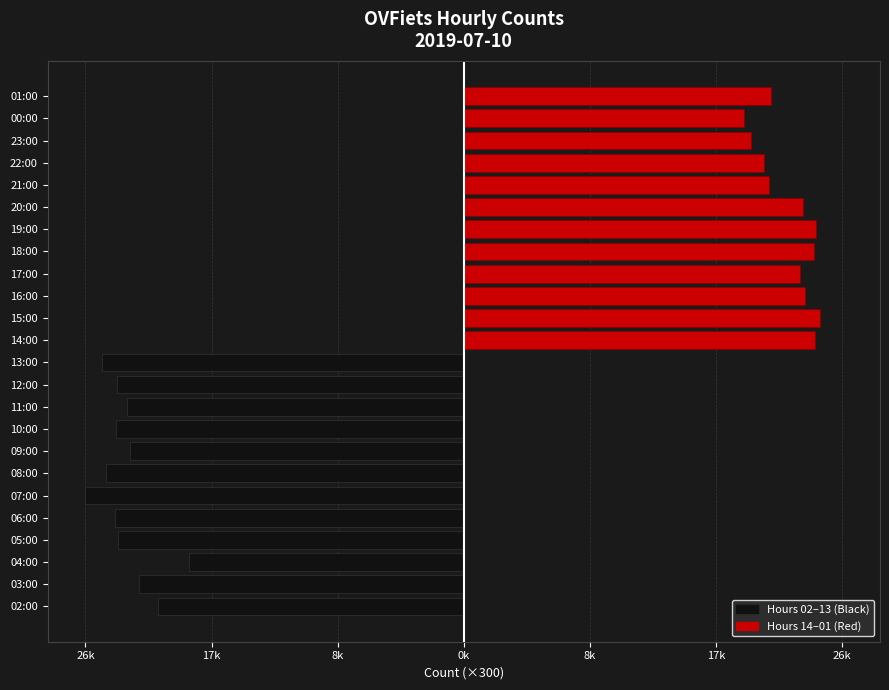

At how many categories does at least one series exceed 2?

12